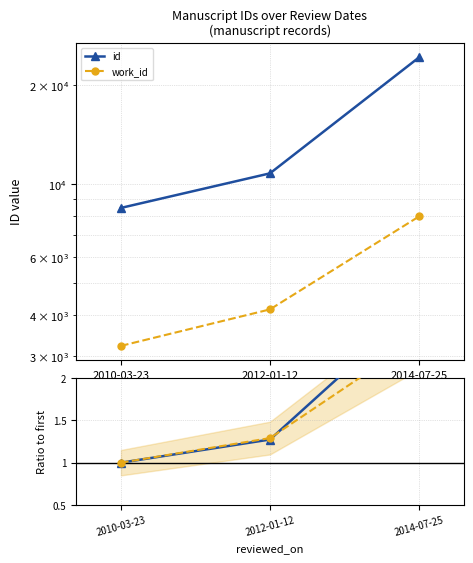

Which category has the lowest value in the work_id series?

2010-03-23